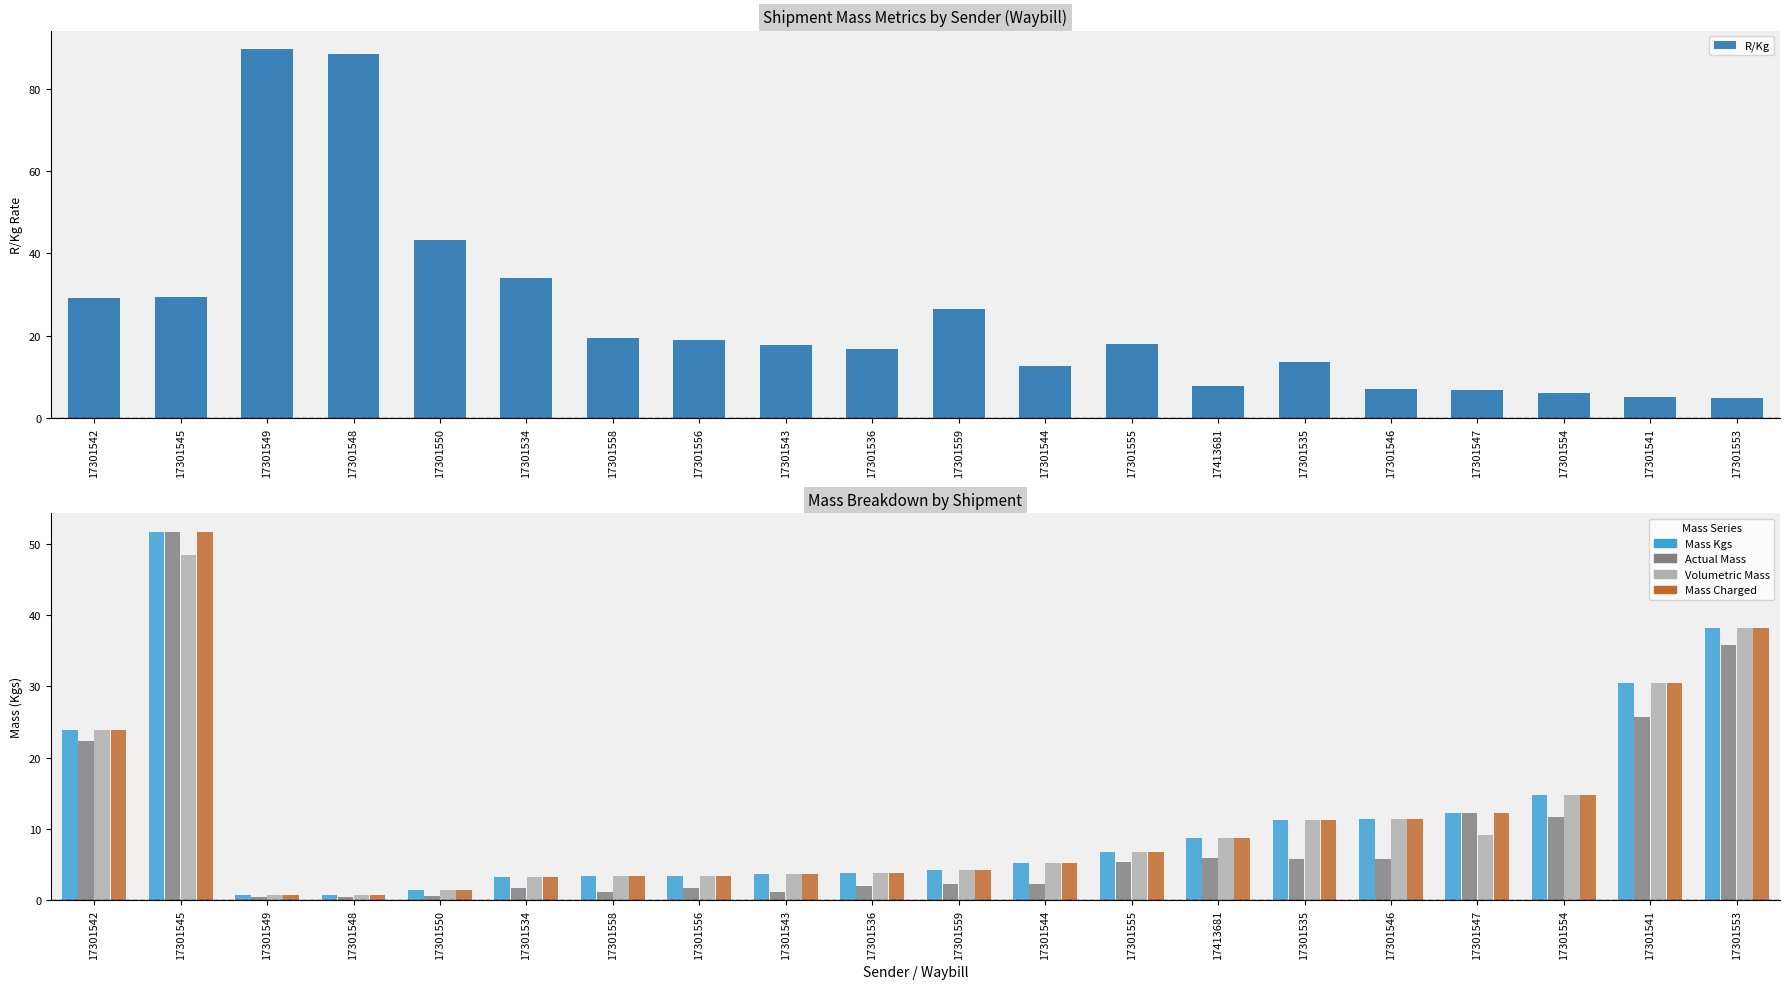

How many bars are there in total?

100